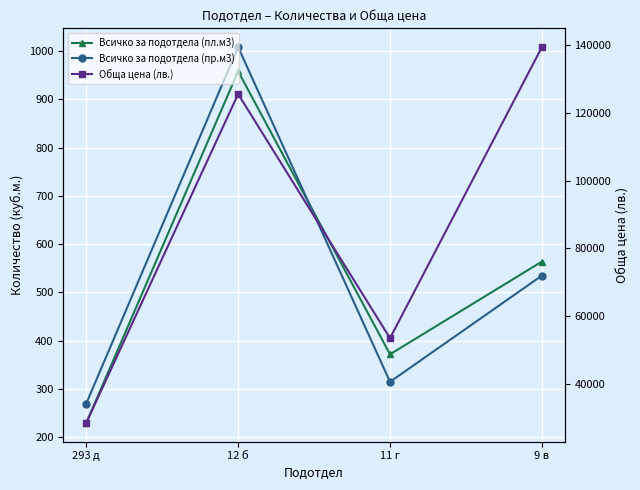

Which category has the lowest value in the Всичко за подотдела (пл.м3) series?

293 д